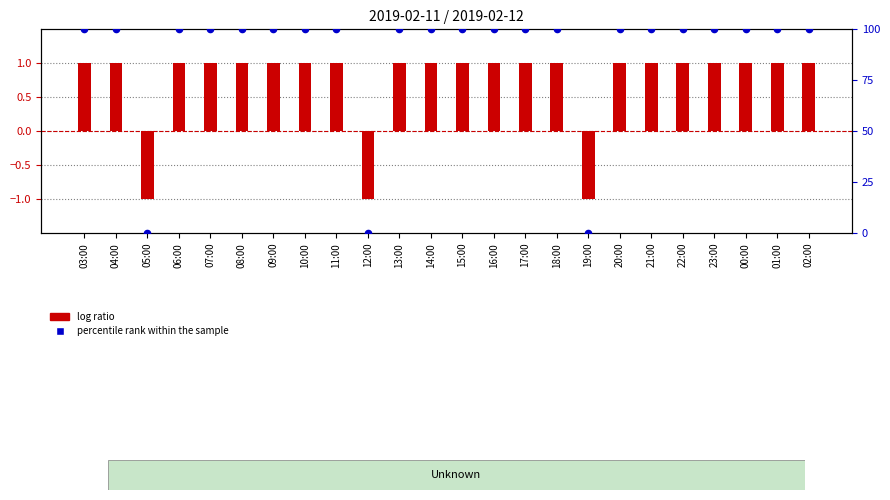

Is the value of log ratio at 20:00 greater than the value of percentile rank within the sample at 03:00?

No